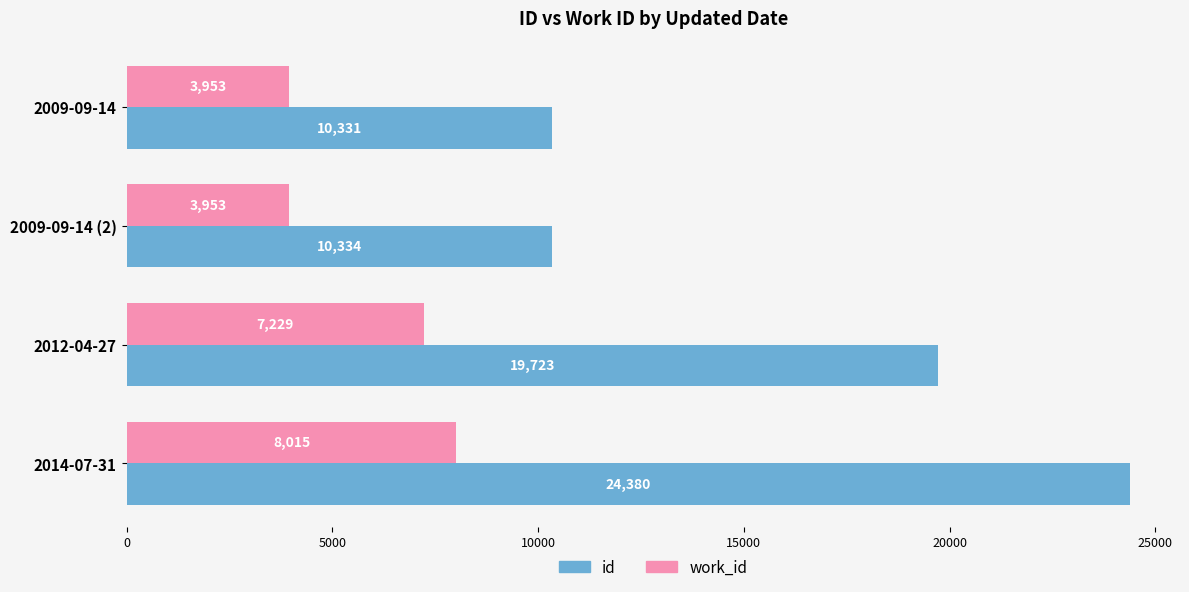

The work_id series shows 12626 at 2014-07-31. True or false?

False